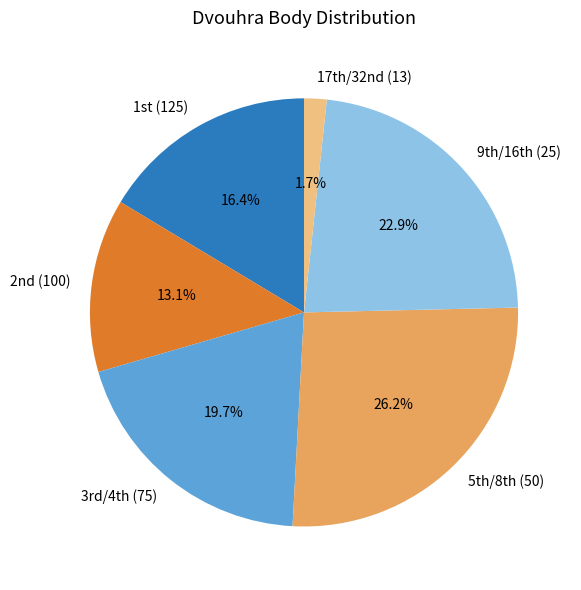

Which slice is the largest?

5th/8th (50)